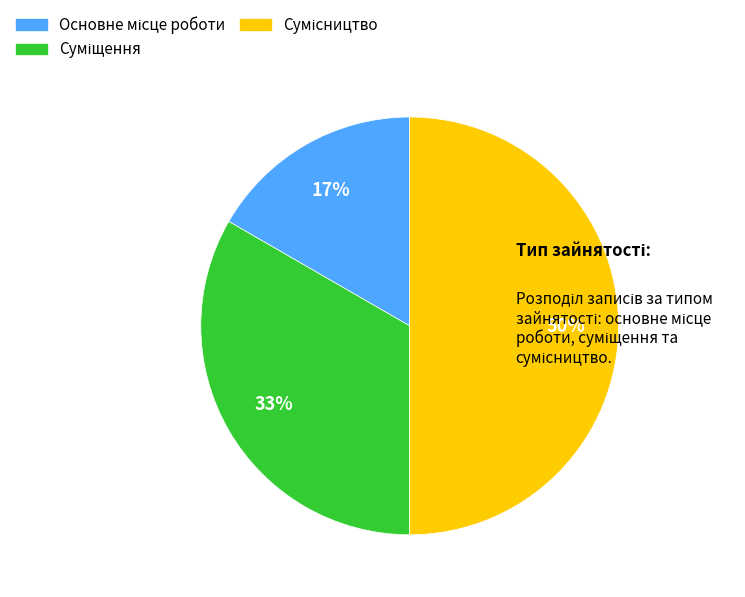

To the nearest percent, what is the average slice percentage?

33%